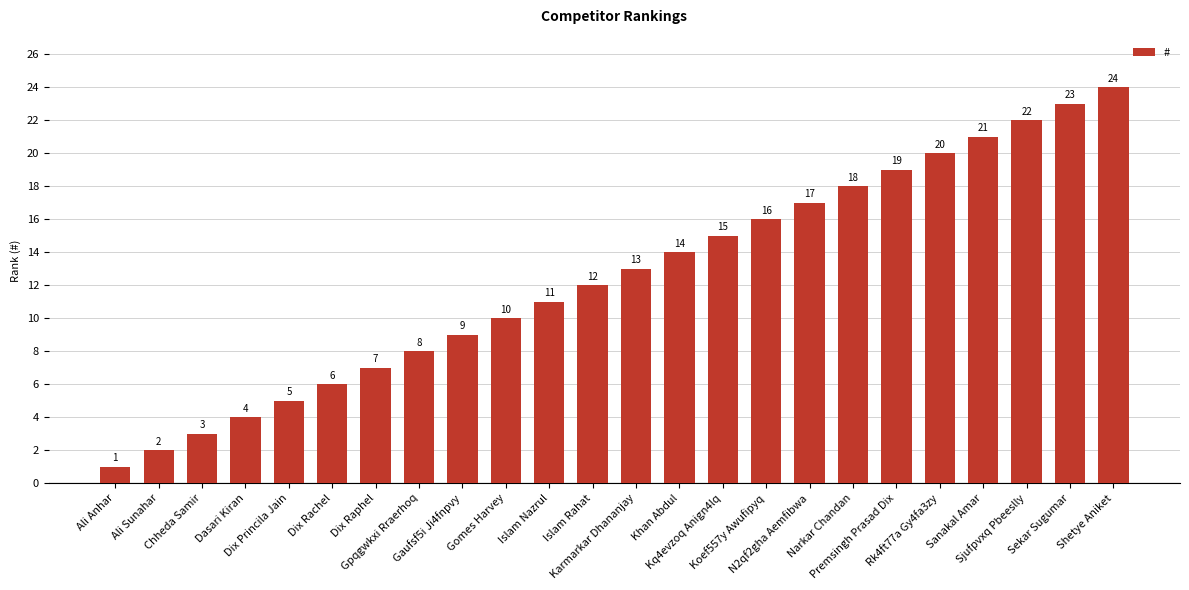

What is the label of the 6th bar from the left?

Dix Rachel